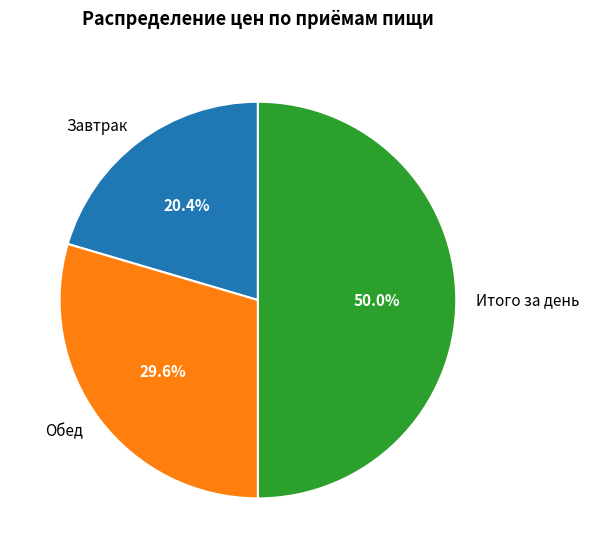

How many segments does this pie chart have?

3